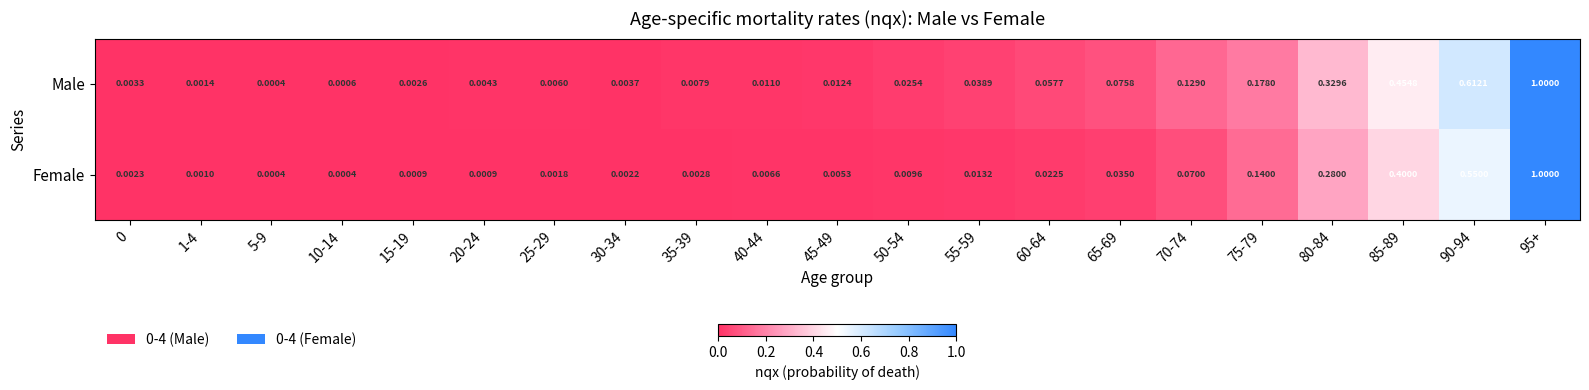

Rank the series at 70-74 from highest to lowest value.

Male, Female